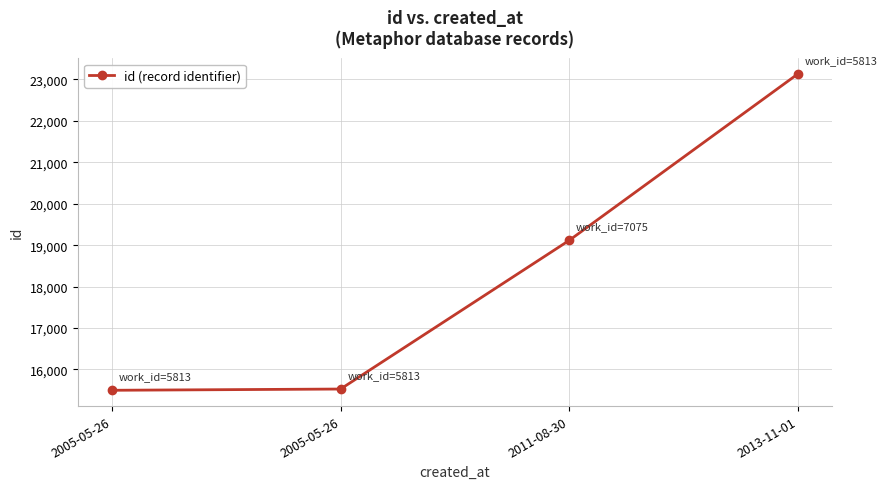

Reading left to right, list all the values displayed in this chart.

15496	15526	19113	23129